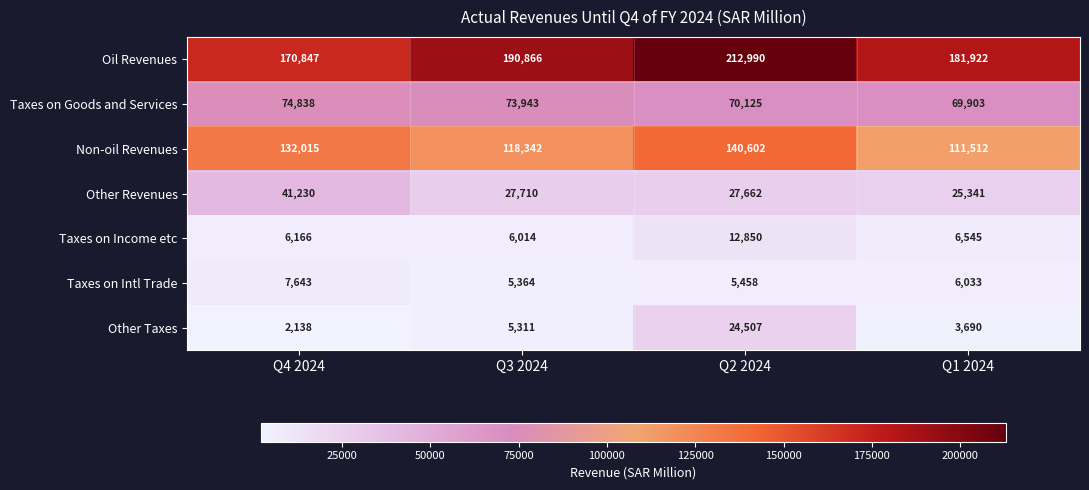

What is the difference between the second highest and minimum values in the Taxes on Income etc series?

531